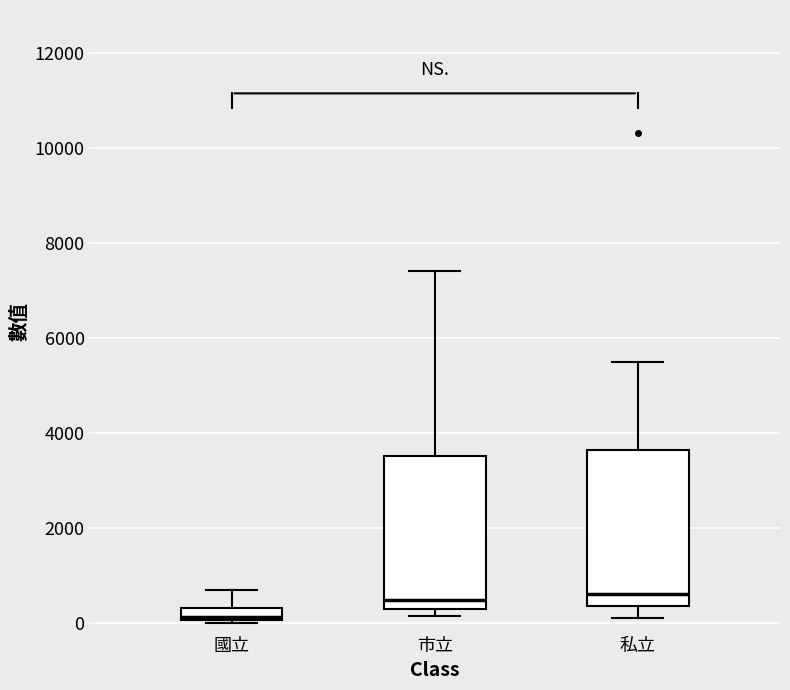

Which box has the lowest median line?

國立